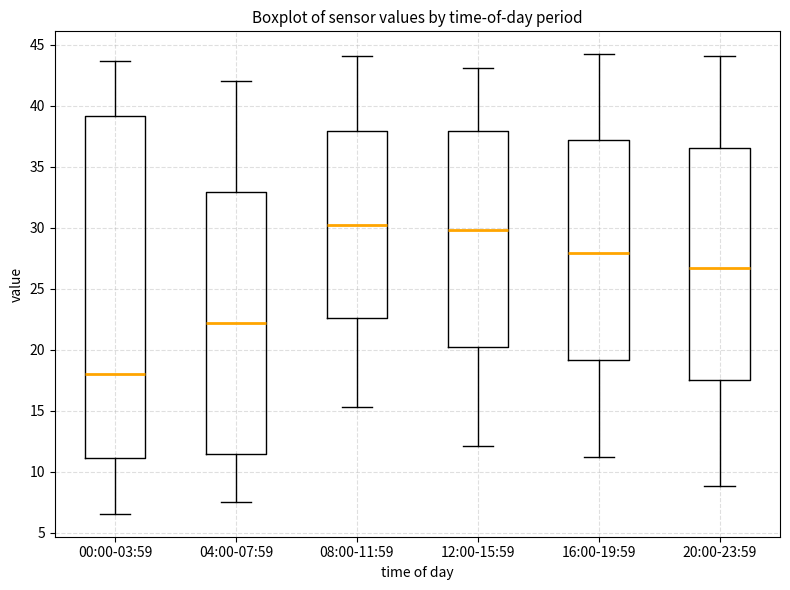

Where does the median line of the box for 20:00-23:59 sit on the y-axis? The values are not printed on the chart, so give them approximately, as read against the axis.

26.5